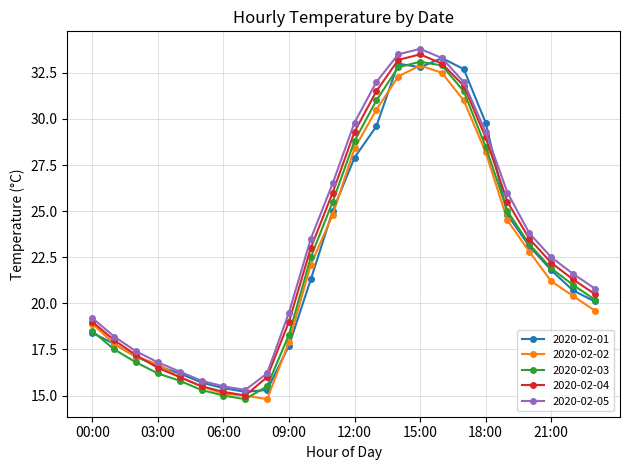

What is the maximum value shown in the chart?

33.8